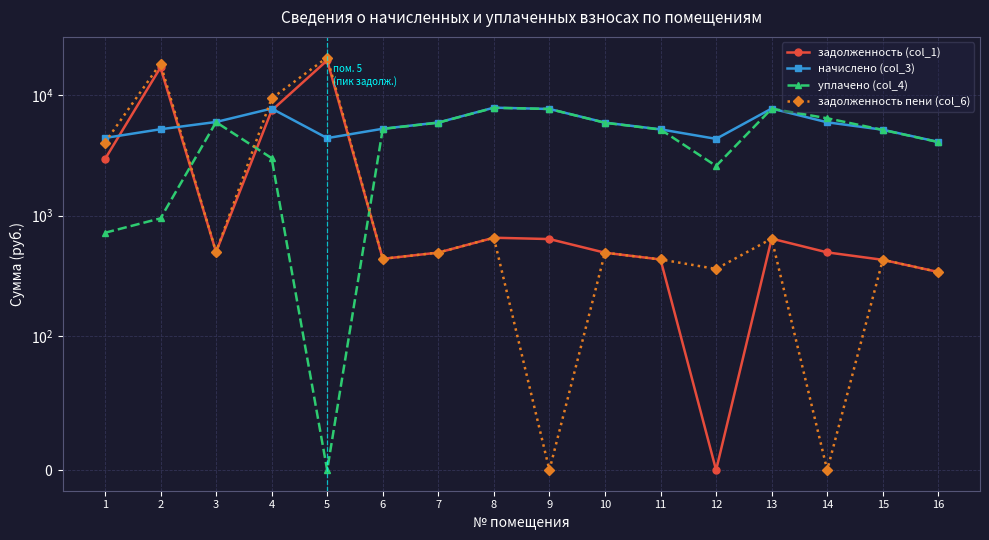

Reading left to right, what are all the values shown in this chart?

задолженность (col_1): 1=2938.5	2=16943.7	3=498.6	4=7451.6	5=19399.7	6=438.1	7=493.5	8=655.6	9=639.2	10=492.5	11=433.0	12=0.0	13=644.3	14=495.6	15=429.9	16=340.6
начислено (col_3): 1=4407.7	2=5208.0	3=5983.7	4=7732.0	5=4395.4	6=5257.2	7=5922.1	8=7867.3	9=7670.4	10=5909.8	11=5195.6	12=4333.8	13=7732.0	14=5946.7	15=5158.7	16=4087.6
уплачено (col_4): 1=720.7	2=949.2	3=5964.7	4=3000.0	5=0.0	6=5239.6	7=5903.4	8=7842.4	9=7670.4	10=5891.0	11=5179.2	12=2583.0	13=7707.5	14=6423.4	15=5142.3	16=4074.6
задолженность пени (col_6): 1=4040.4	2=18245.7	3=498.6	4=9384.6	5=20498.6	6=438.1	7=493.5	8=655.6	9=0.0	10=492.5	11=433.0	12=361.1	13=644.3	14=0.0	15=429.9	16=340.6